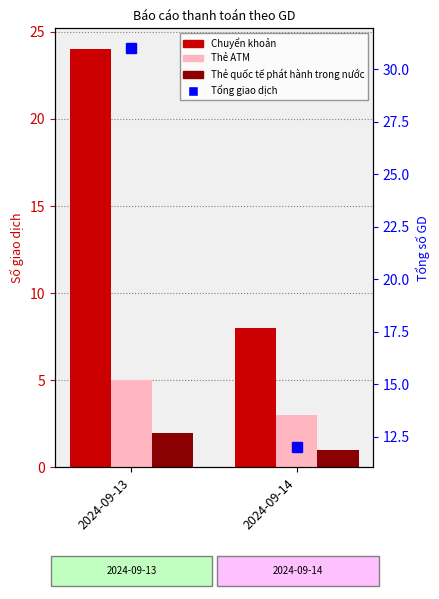

What value does the Tổng giao dịch series have at 2024-09-14, to the nearest 10?

10